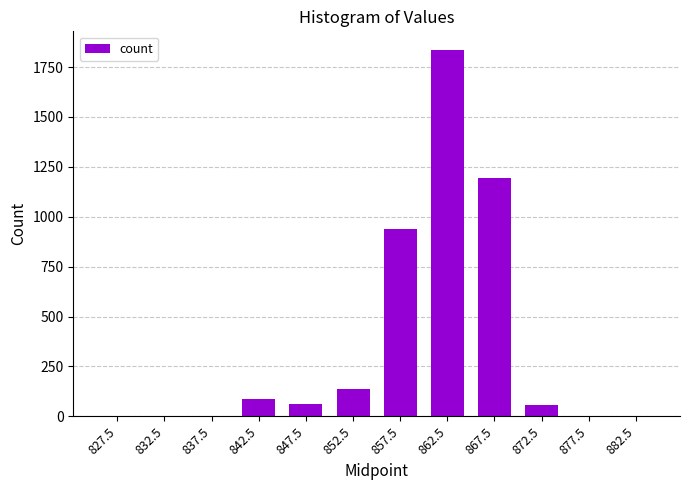

What value does the data have at 872.5, to the nearest 100?

100